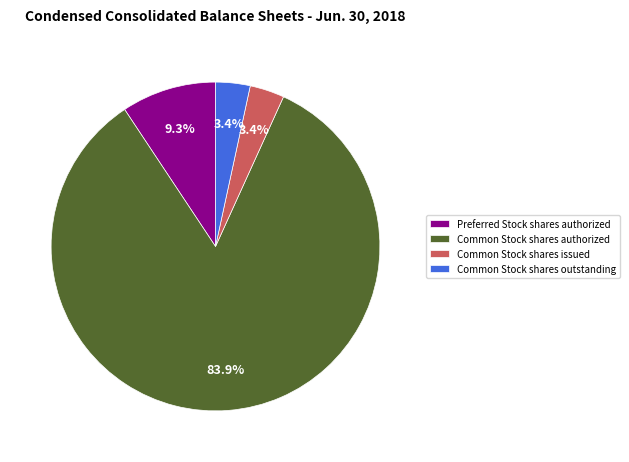

To the nearest percent, what percentage of the pie is Common Stock shares authorized?

84%